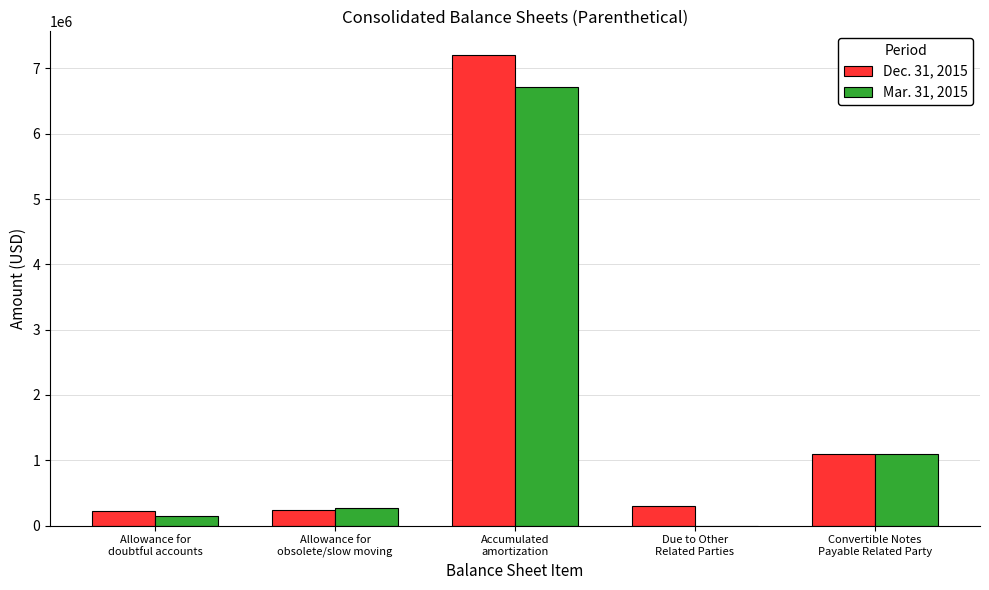

What is the maximum value shown in the chart?

7207304